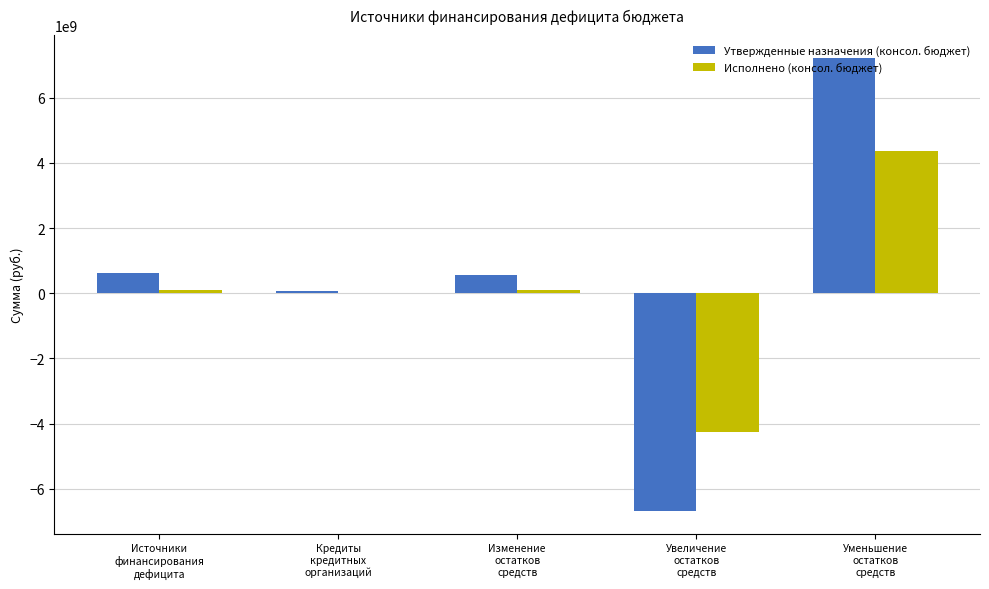

How many categories are shown in the chart?

5